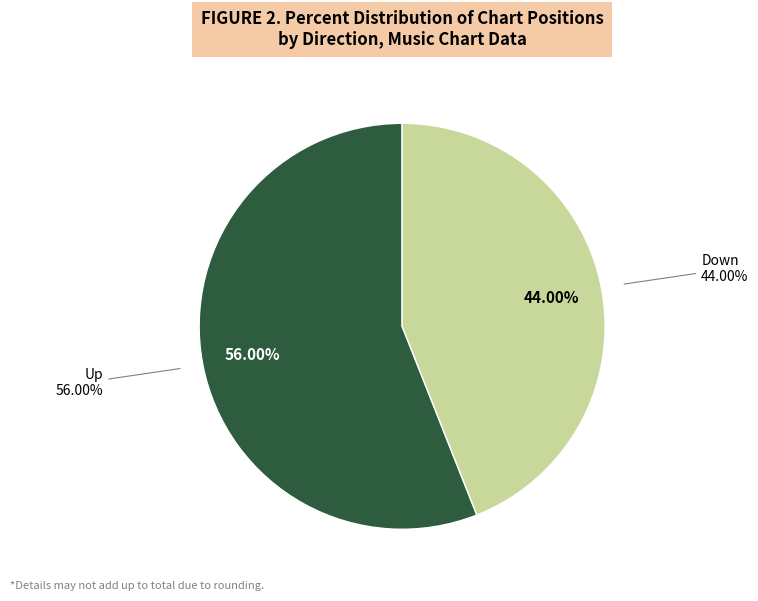

To the nearest percent, what is the difference between the down and up slice percentages?

12%